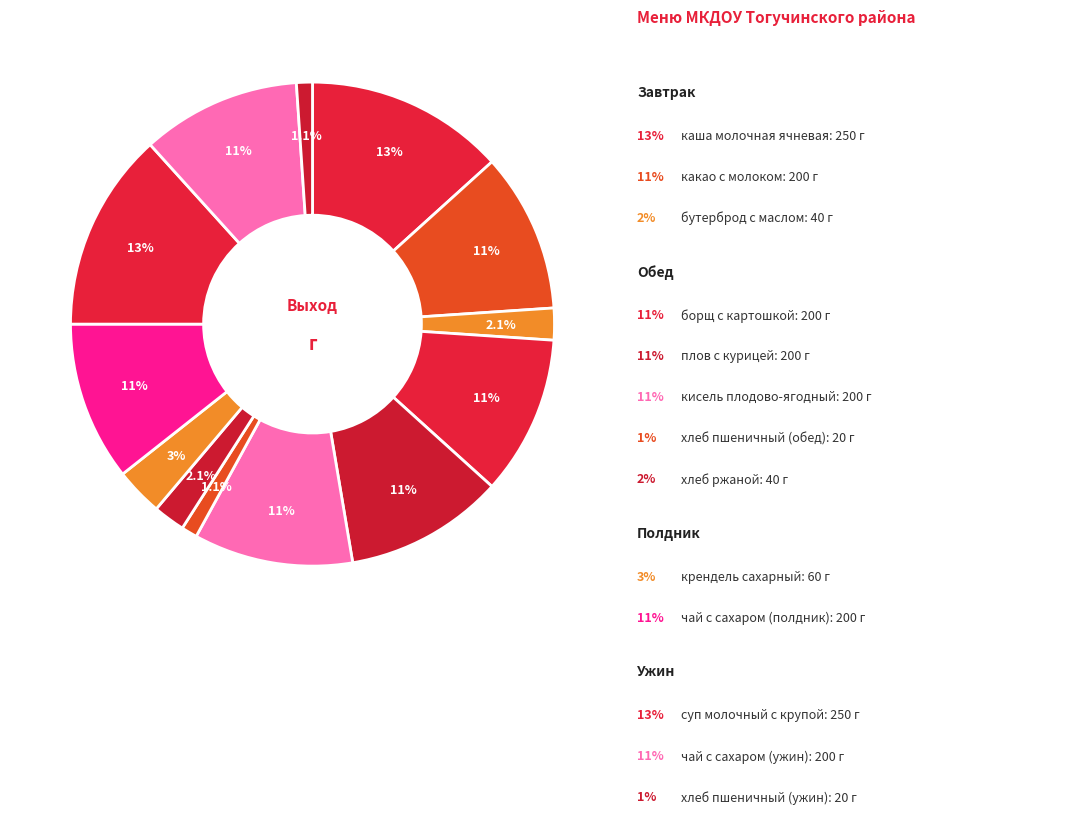

How many segments does this pie chart have?

13